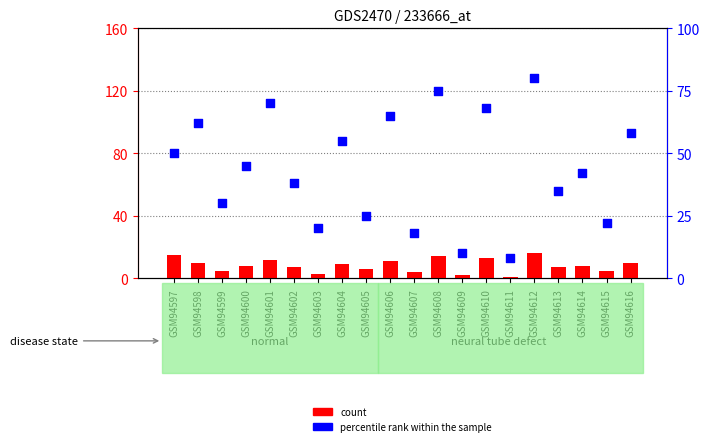

Which series has the widest spread of Y values?

percentile rank within the sample